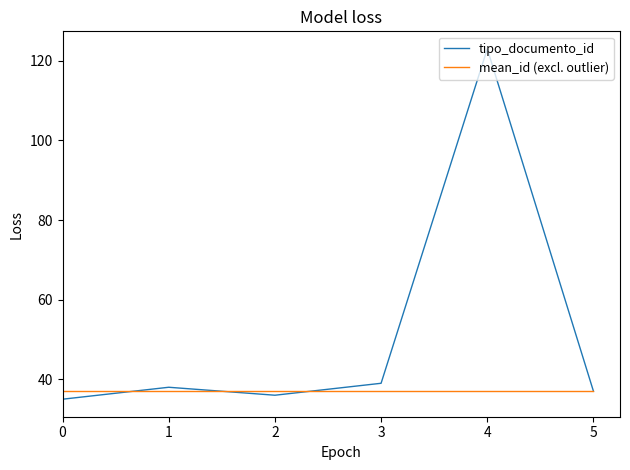

Reading left to right, extract all data points from this chart.

tipo_documento_id: 35	38	36	39	123	37
mean_id (excl. outlier): 37	37	37	37	37	37